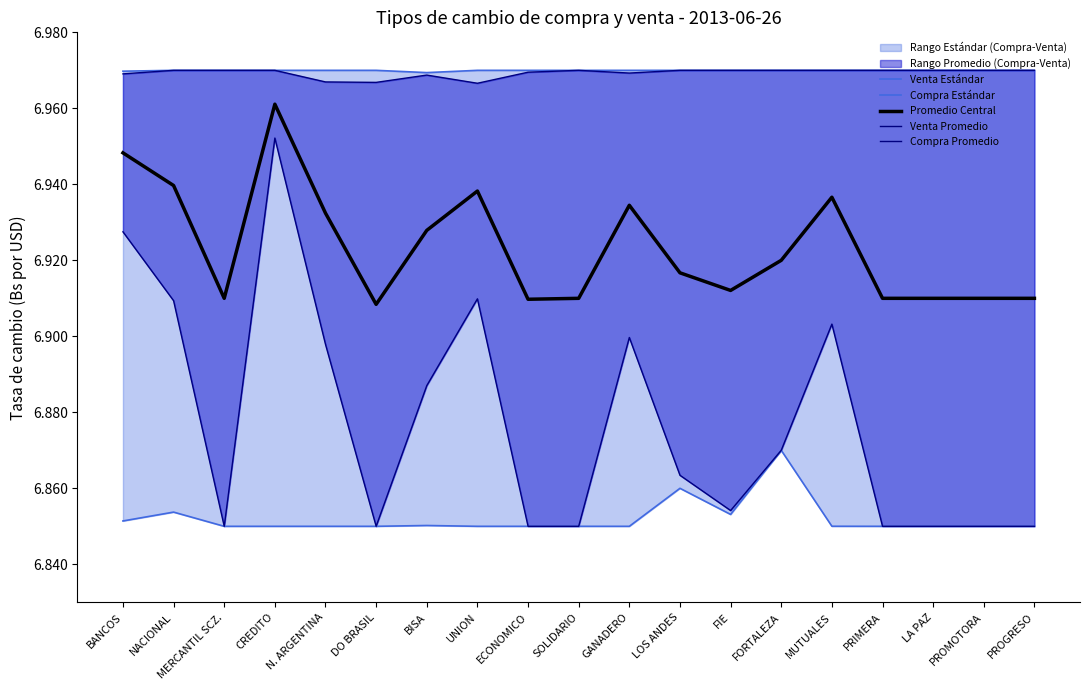

Rank the series at N. ARGENTINA from lowest to highest value.

Compra Estándar, Compra Promedio, Promedio Central, Venta Promedio, Venta Estándar